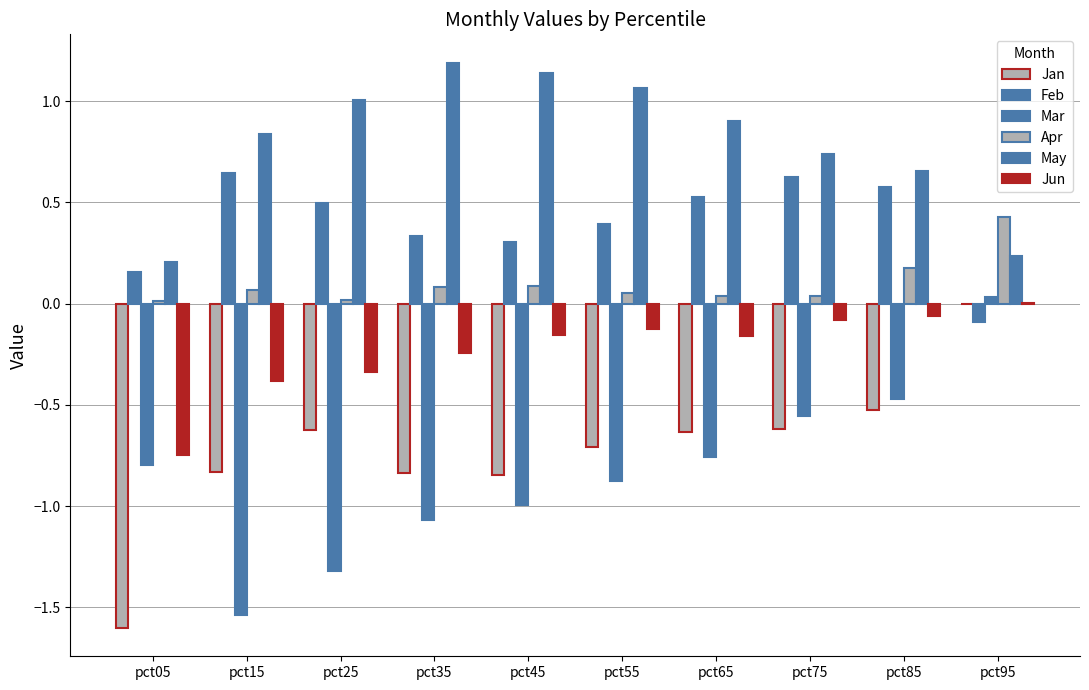

How many data points does each series have?

10